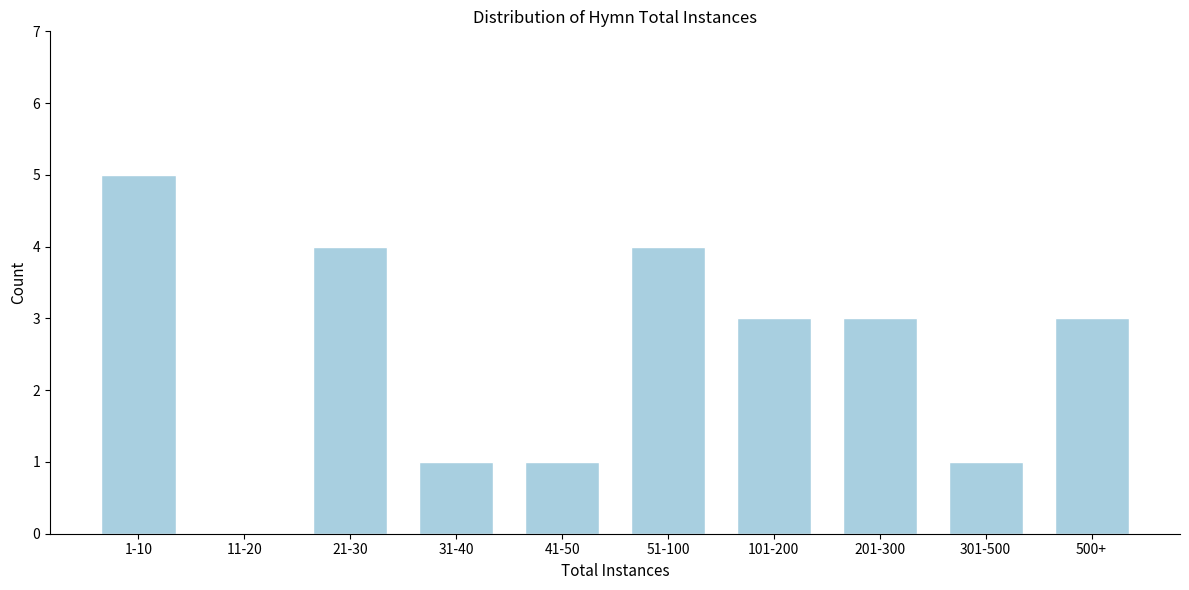

Reading left to right, extract all data points from this chart.

1-10=5	11-20=0	21-30=4	31-40=1	41-50=1	51-100=4	101-200=3	201-300=3	301-500=1	500+=3